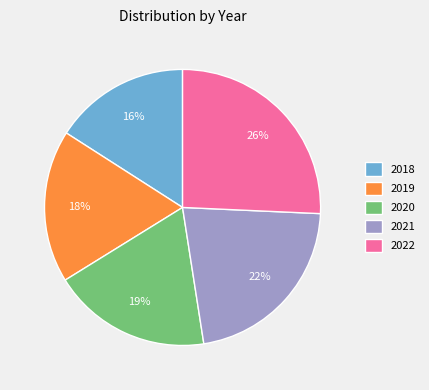

Rank the categories by value from lowest to highest.

2018, 2019, 2020, 2021, 2022